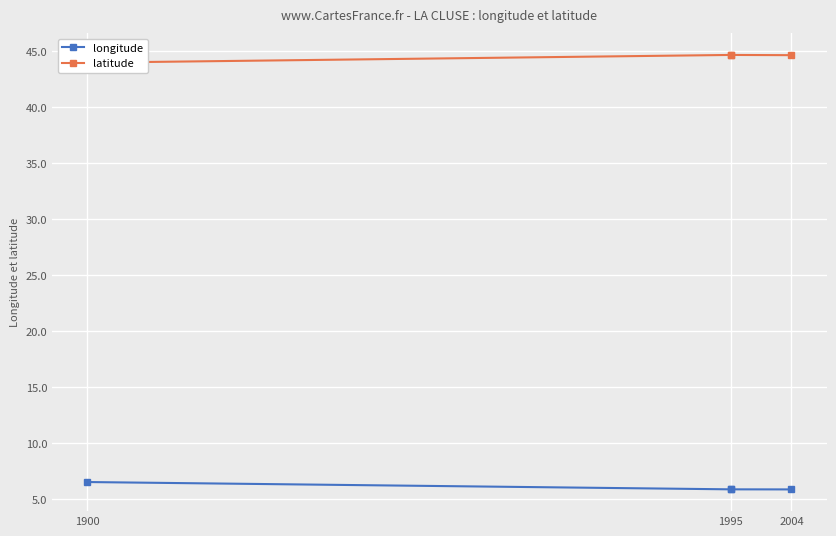

What is the smallest value displayed?

5.8